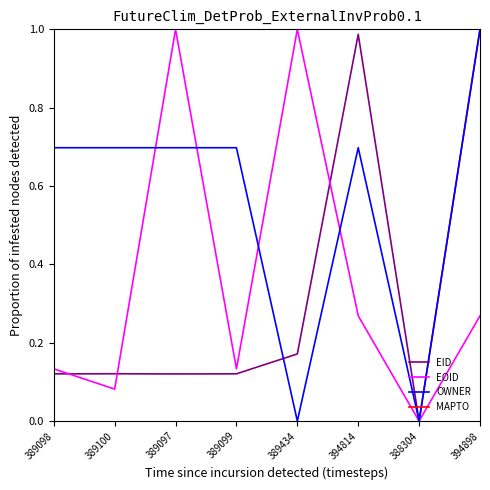

In OWNER, how many points are lower than both neighbors (excluding endpoints)?

2